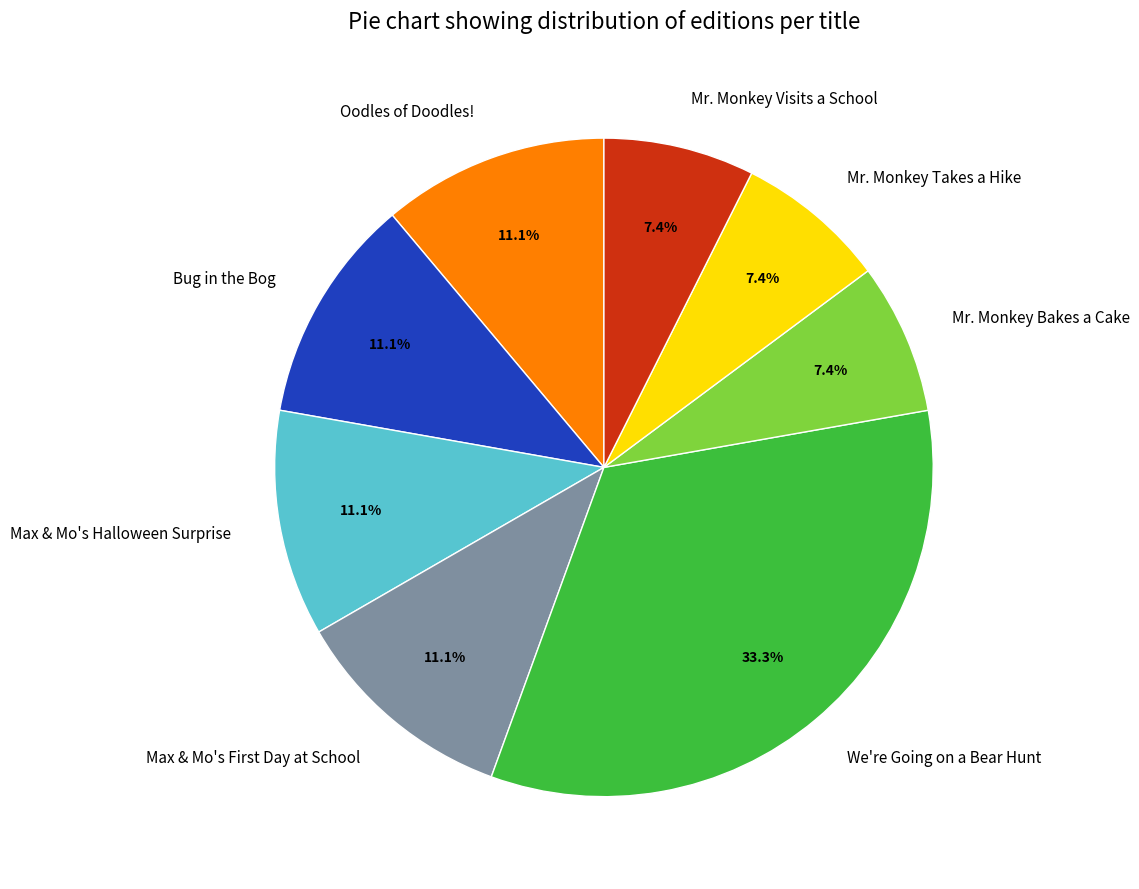

Does Max & Mo's Halloween Surprise account for over 50% of the chart?

No